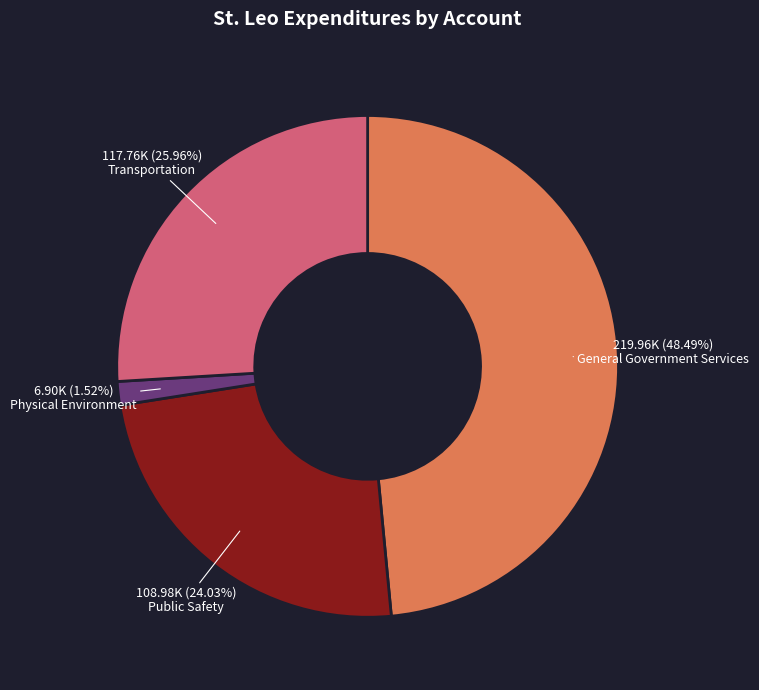

Which category has the smallest portion of the pie?

Physical Environment